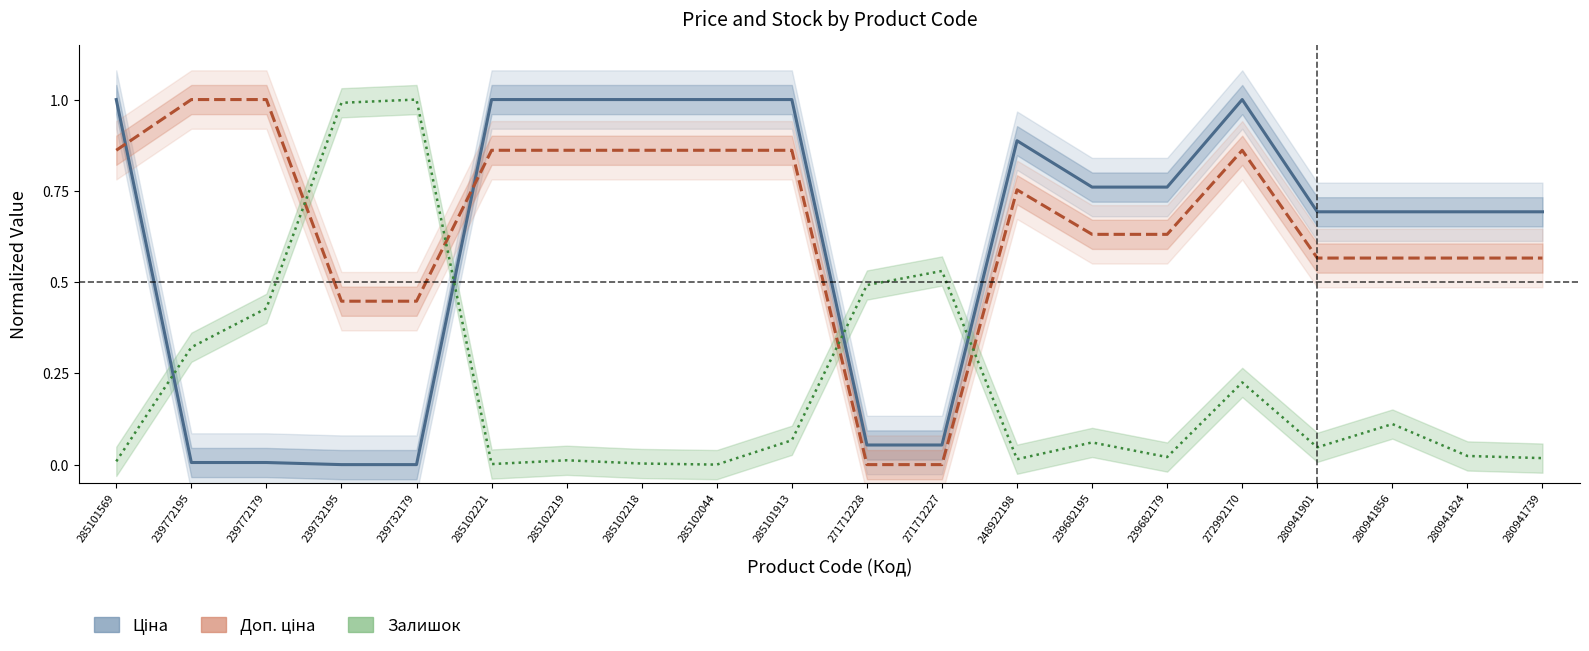

Between 280941856 and 280941739, which series saw the biggest shift?

Залишок